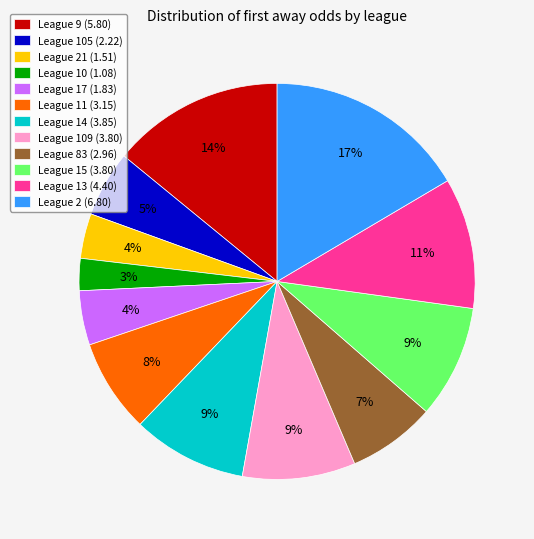

Approximately how many times larger is the value at League 105 (2.22) compared to League 2 (6.80)?

0.3